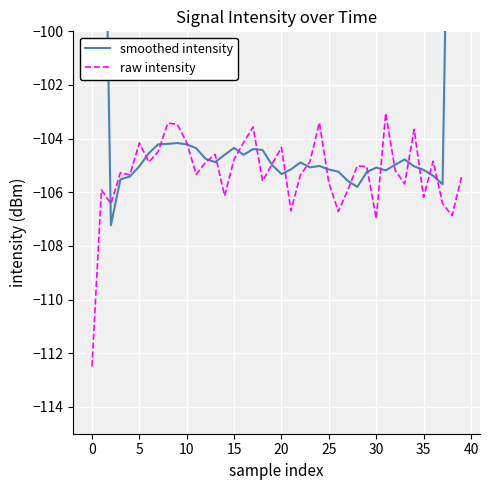

The value of raw intensity at 28 is -105.0. True or false?

True